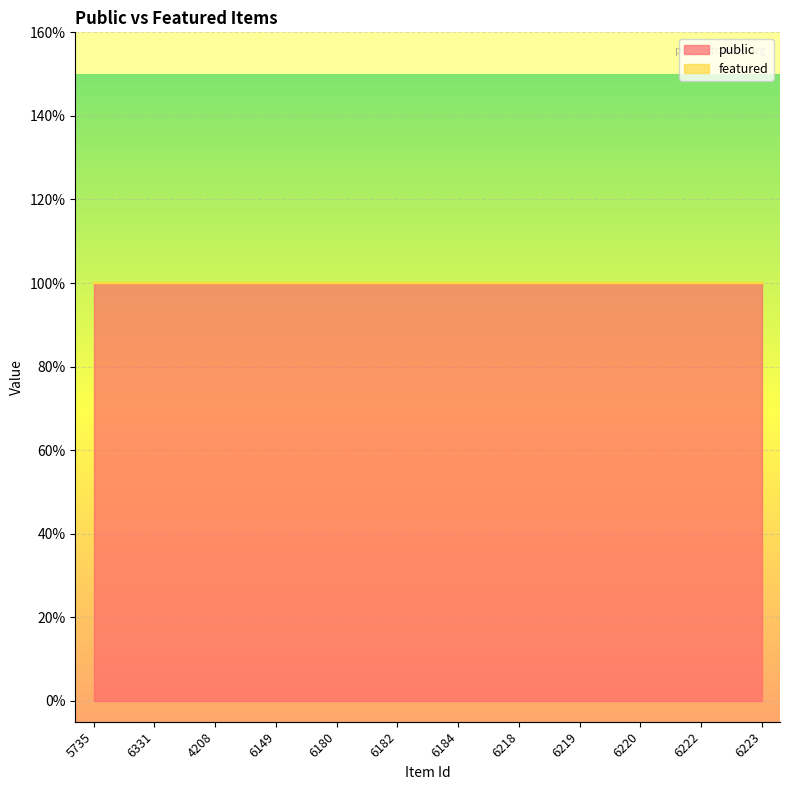

What are all the series names shown in the legend?

public, featured